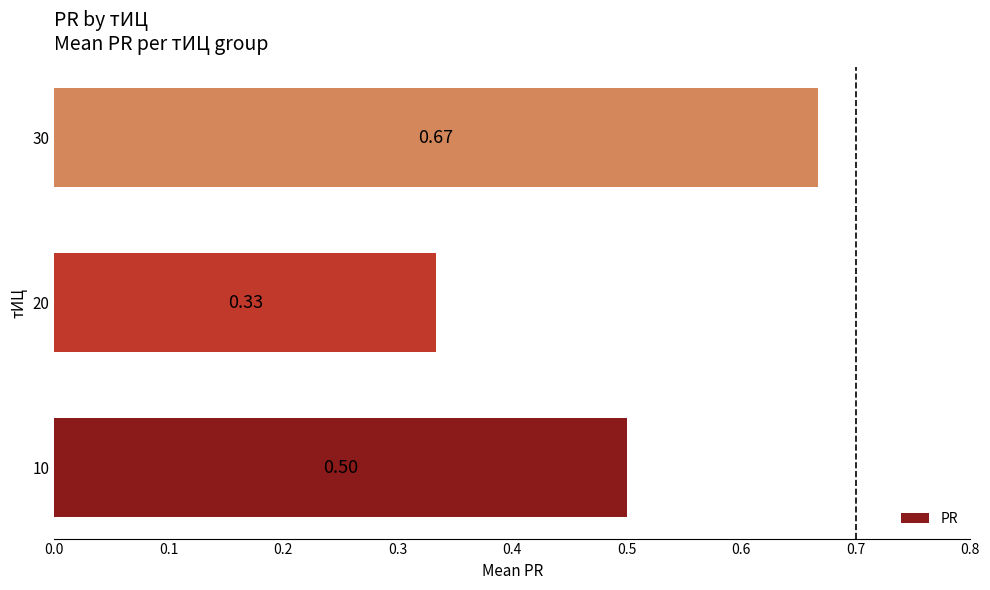

List the labels in order of value, smallest first.

20, 10, 30